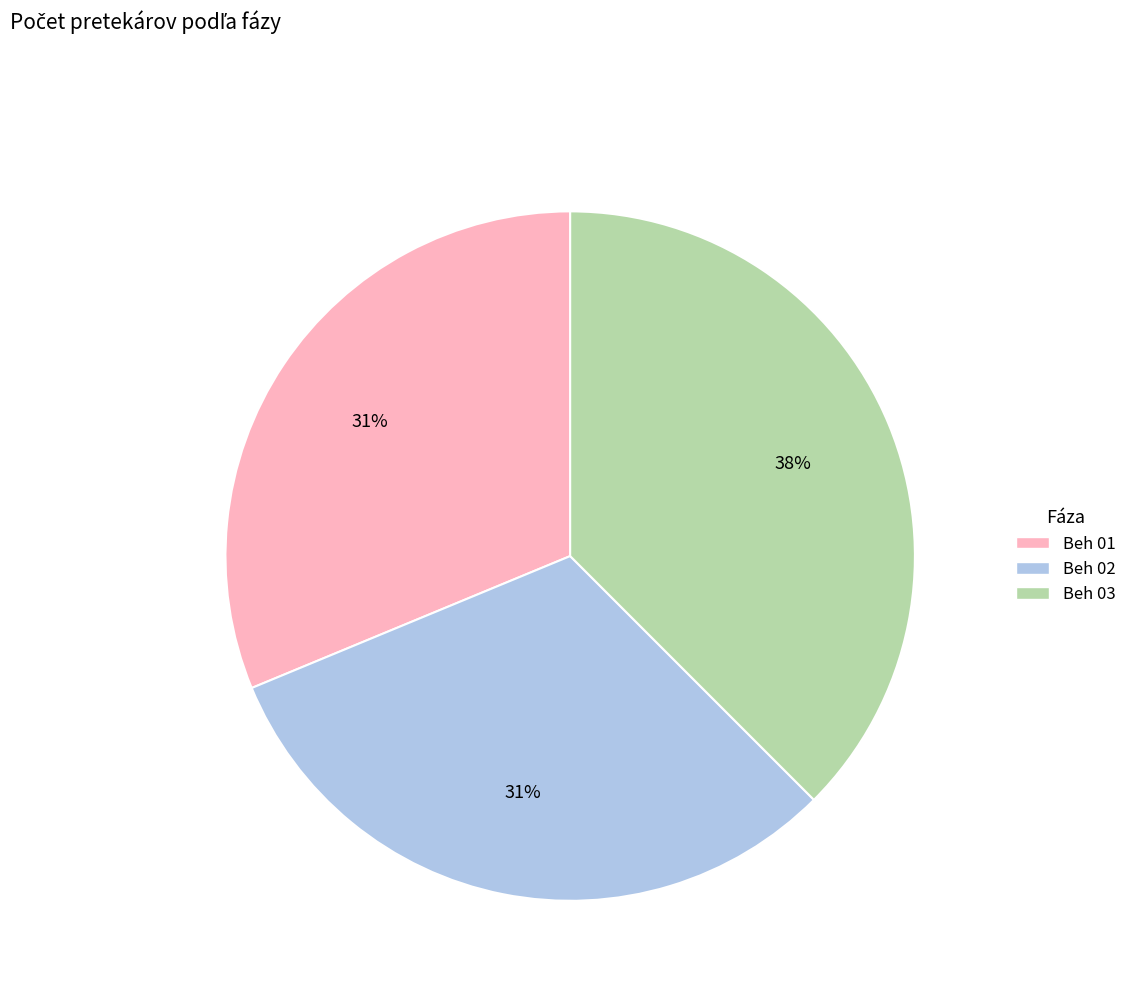

True or false: Beh 03 accounts for 38% of the total.

True